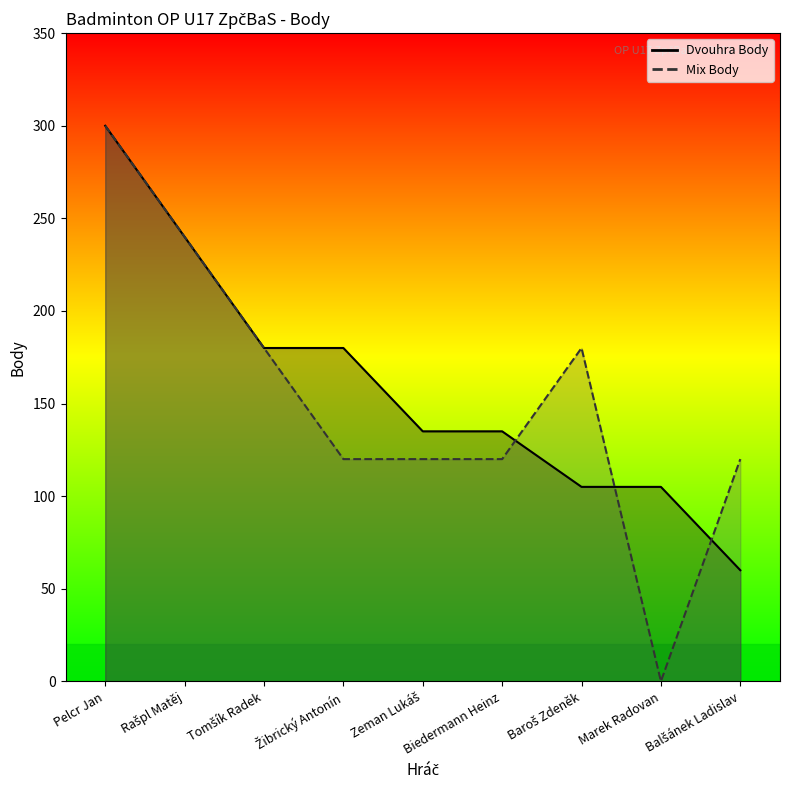

Reading right to left, what are all the values shown in this chart?

Dvouhra Body: Balšánek Ladislav=60	Marek Radovan=105	Baroš Zdeněk=105	Biedermann Heinz=135	Zeman Lukáš=135	Žibrický Antonín=180	Tomšík Radek=180	Rašpl Matěj=240	Pelcr Jan=300
Mix Body: Balšánek Ladislav=120	Marek Radovan=0	Baroš Zdeněk=180	Biedermann Heinz=120	Zeman Lukáš=120	Žibrický Antonín=120	Tomšík Radek=180	Rašpl Matěj=240	Pelcr Jan=300